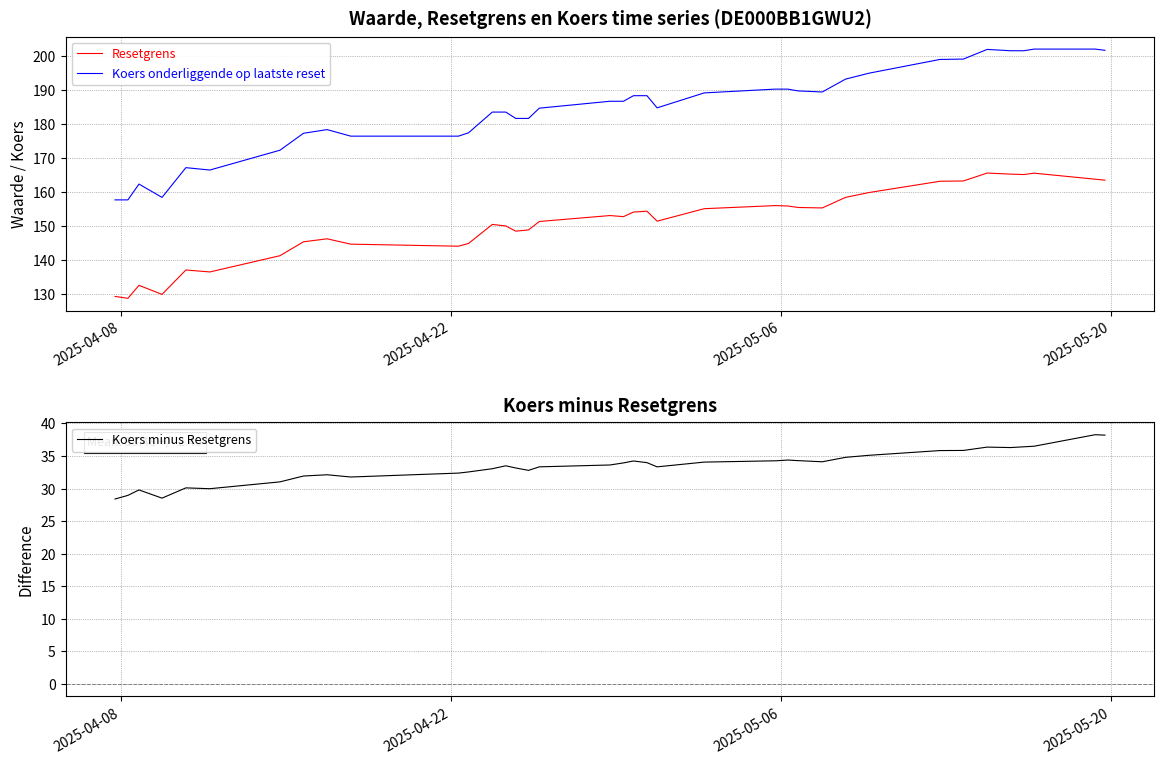

Does the chart have visible grid lines?

Yes